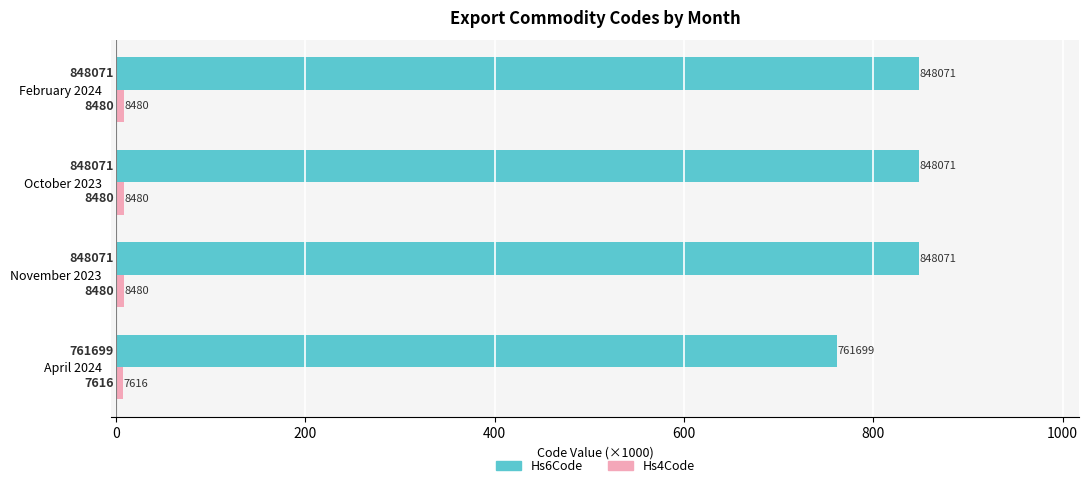

How many bars are there in total?

8